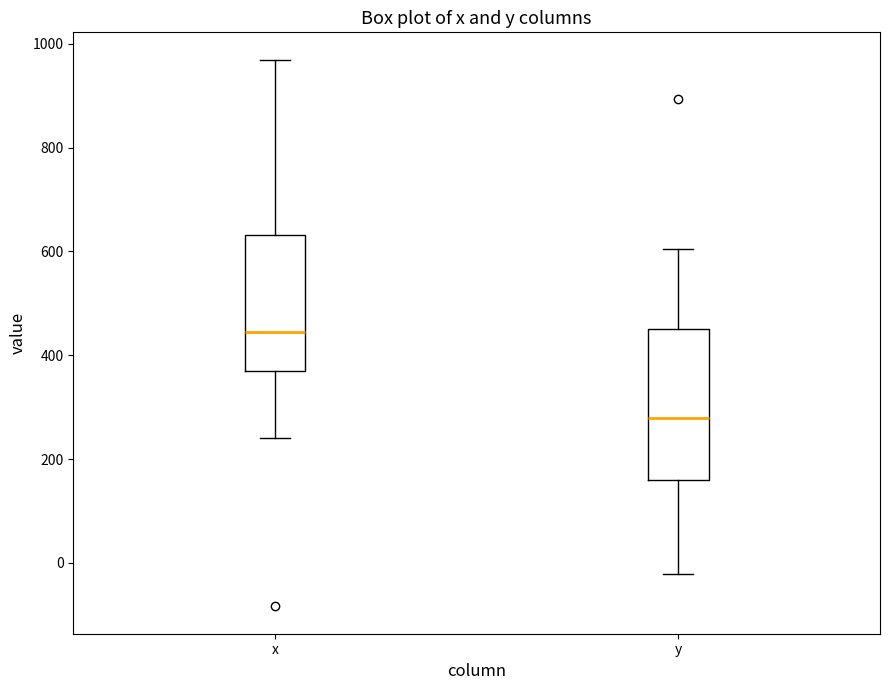

Reading left to right, transcribe this box plot: for each box, give where its median line is, the range the box spans, and where its two whiskers end, as read against the y-axis. The values are not printed on the chart, so give them approximately, as read against the axis.

x: median 440, box 380 to 640, whiskers 240 to 960
y: median 280, box 160 to 440, whiskers -20 to 600